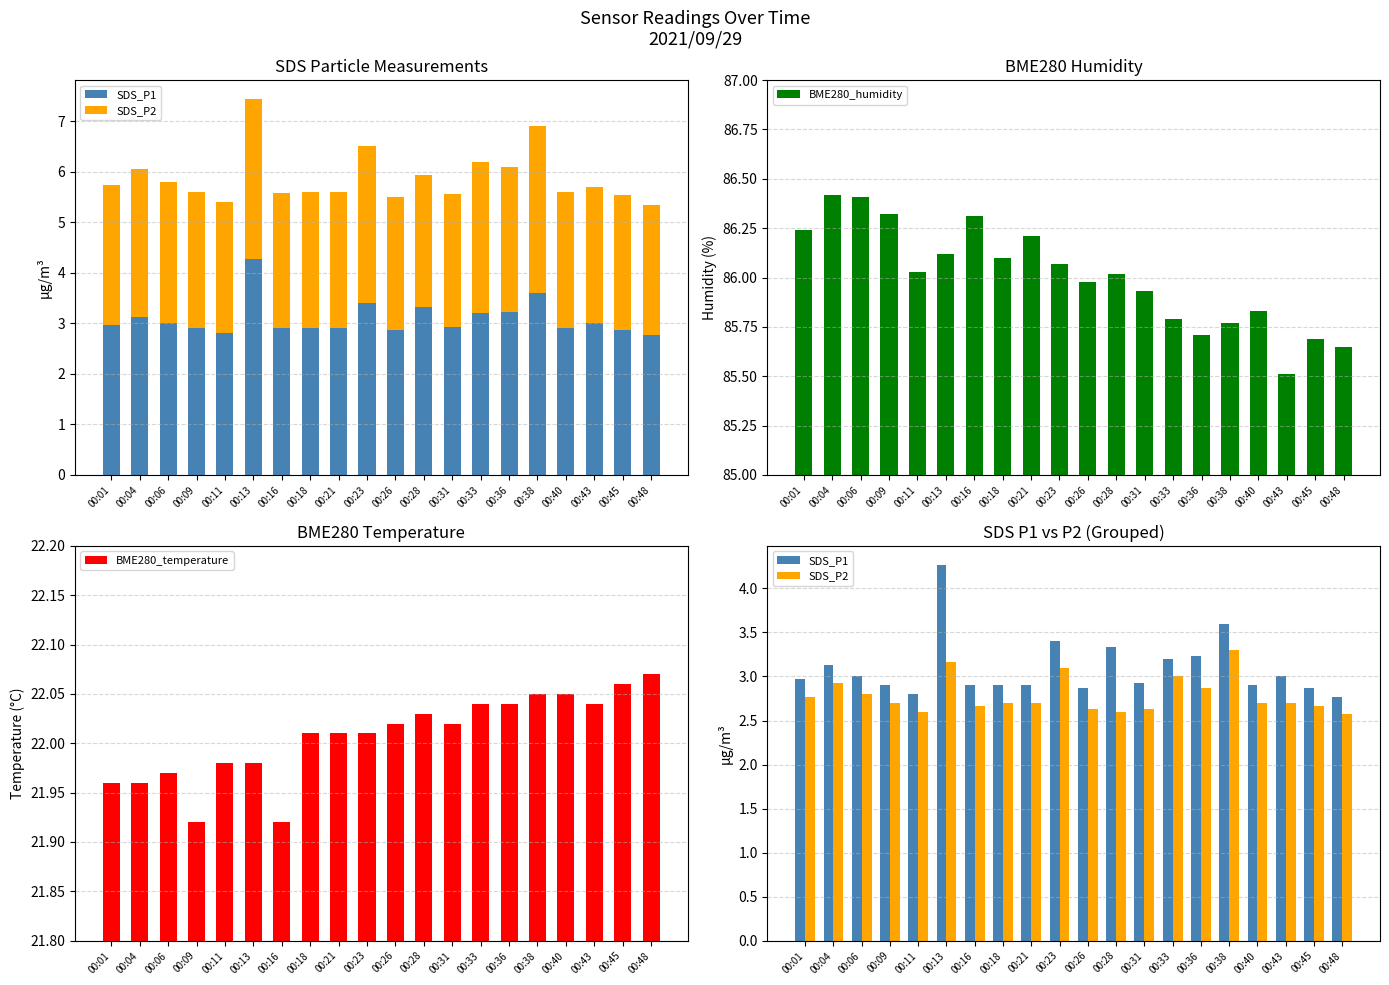

What are all the series names shown in the legend?

SDS_P1, SDS_P2, BME280_humidity, BME280_temperature